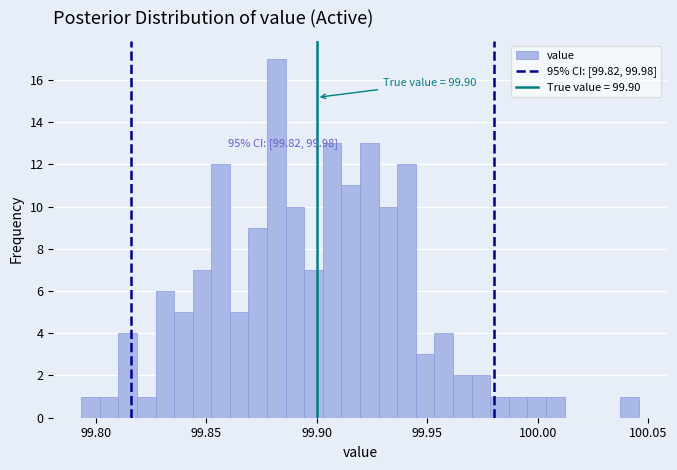

Read against the x-axis, roughly where is the centre of the tallest bar?

99.880